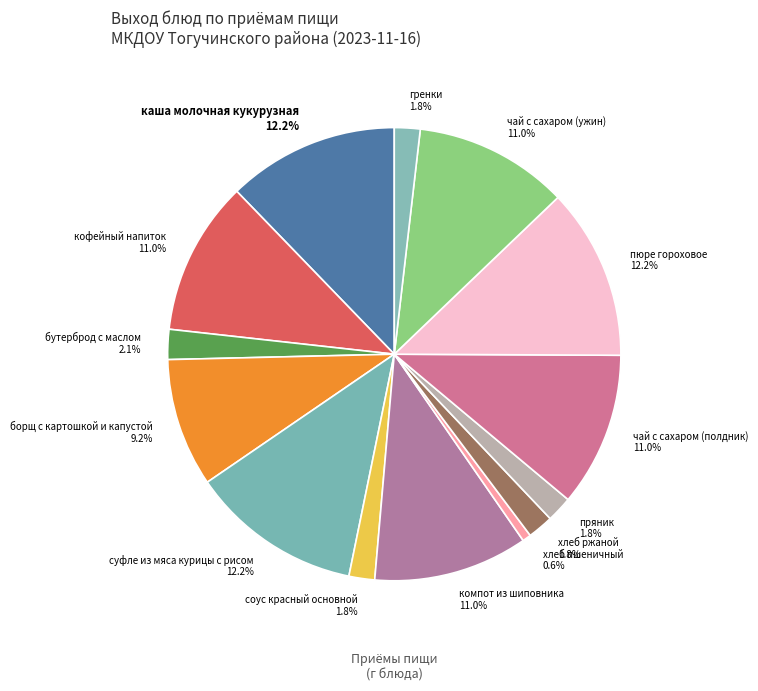

Is чай с сахаром (полдник) 11.0% the majority of the pie?

No